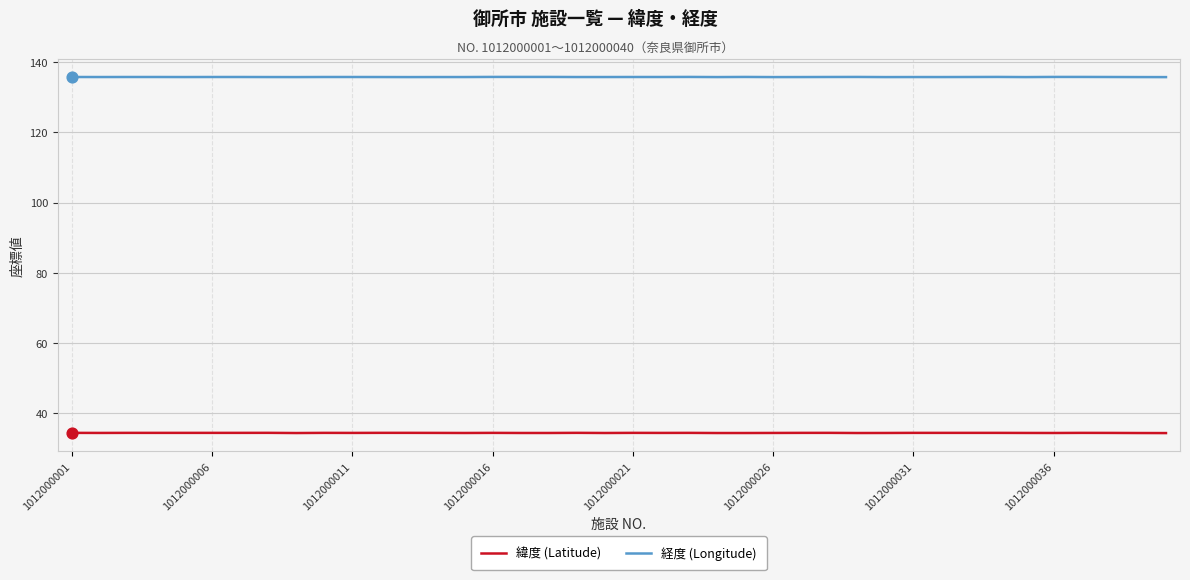

At how many categories does at least one series exceed 112?

40